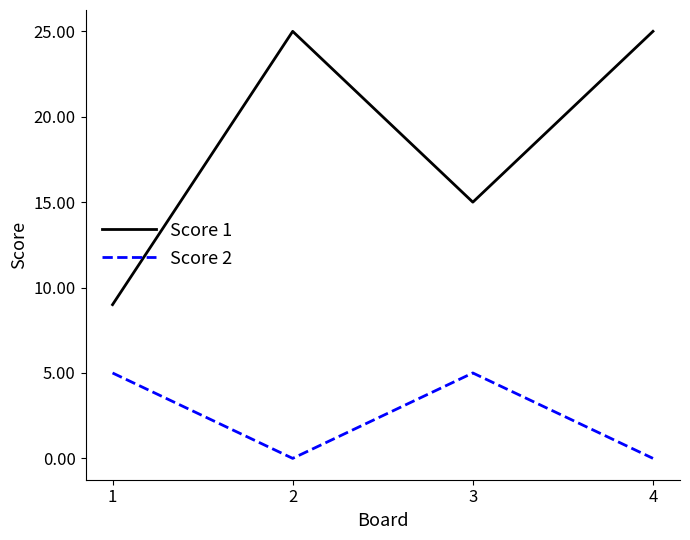

Reading left to right, list all the values displayed in this chart.

Score 1: 1=9	2=25	3=15	4=25
Score 2: 1=5	2=0	3=5	4=0